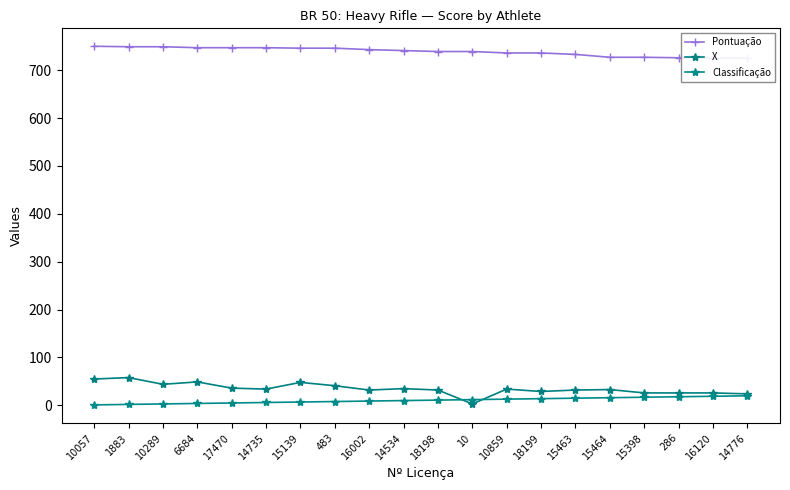

At which label does Pontuação first exceed 741?

10057